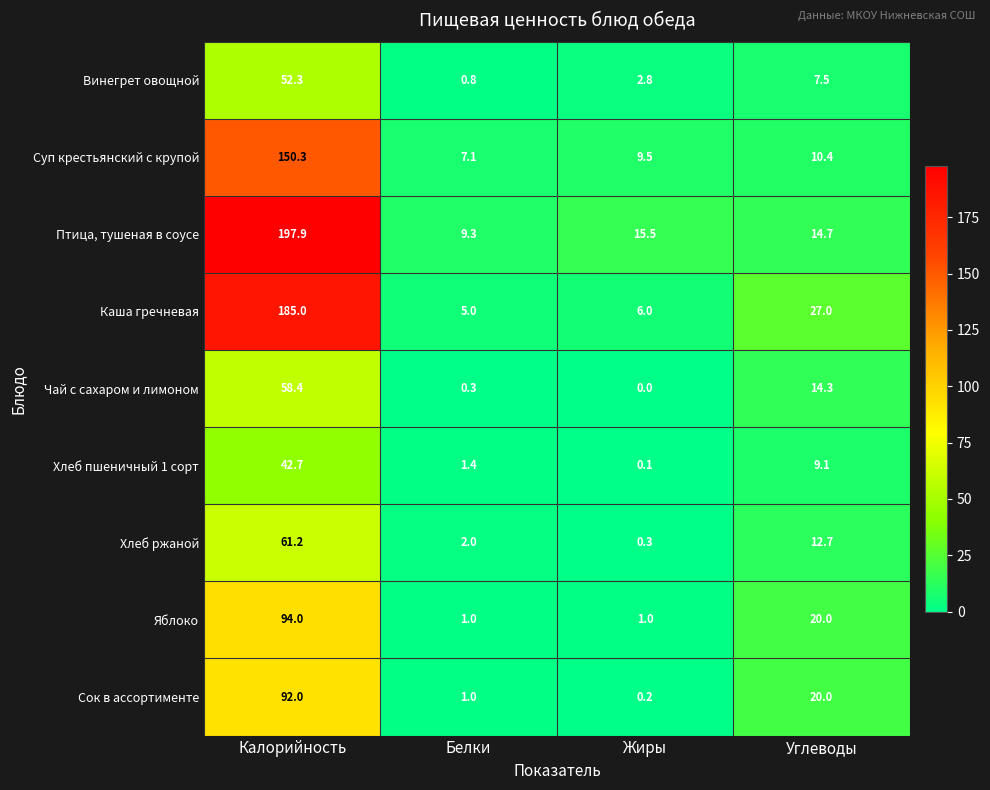

What is the difference between the maximum and minimum values in the Хлеб пшеничный 1 сорт series?

42.6